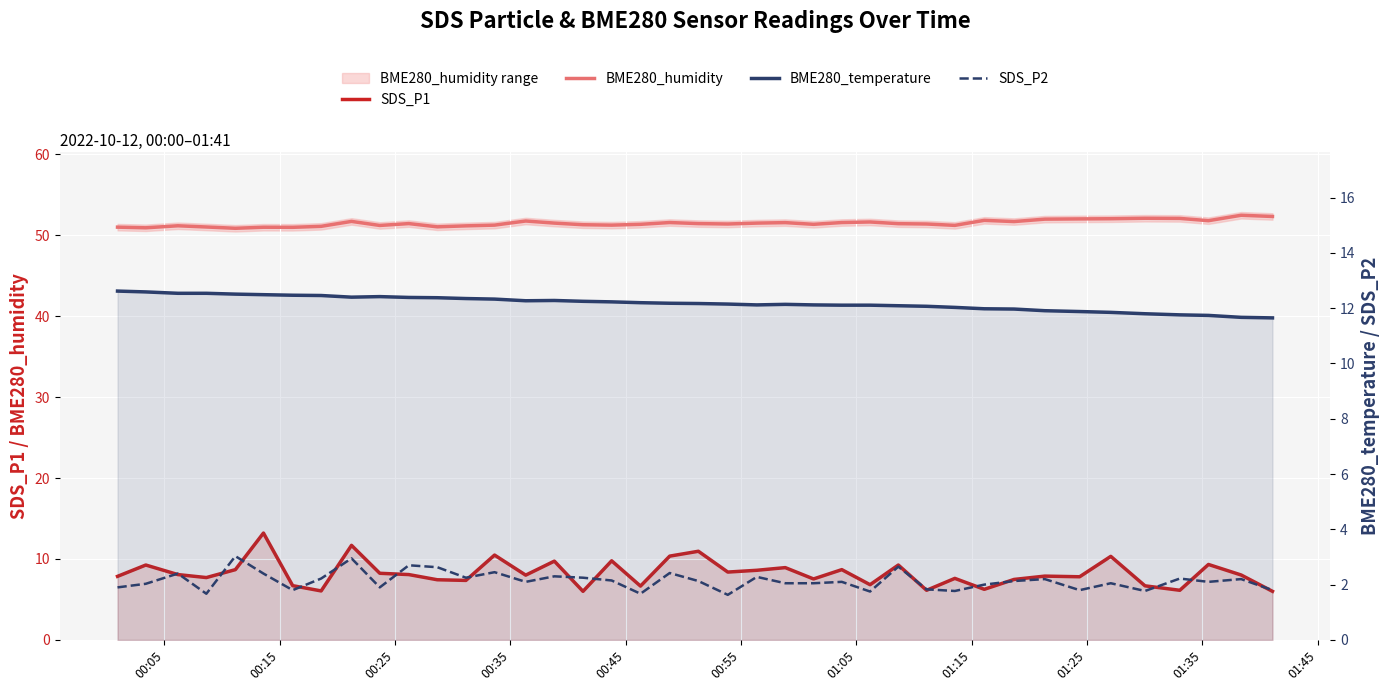

What is the sum of all BME280_humidity values?

2059.0